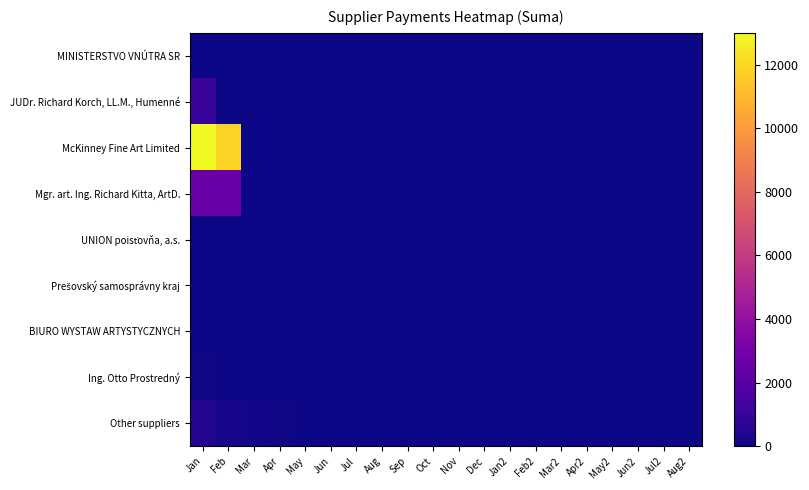

What is the total value across all series at Feb?

14599.6